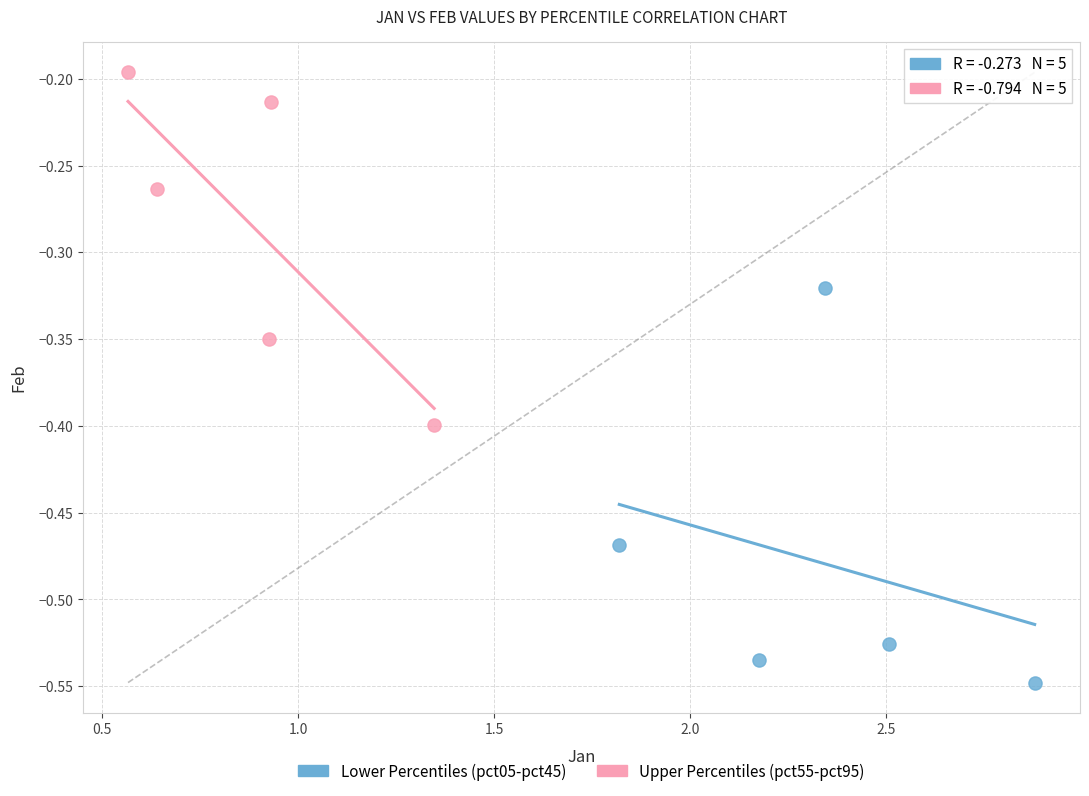

Which series contains the lowest Y value?

Lower Percentiles (pct05-pct45)